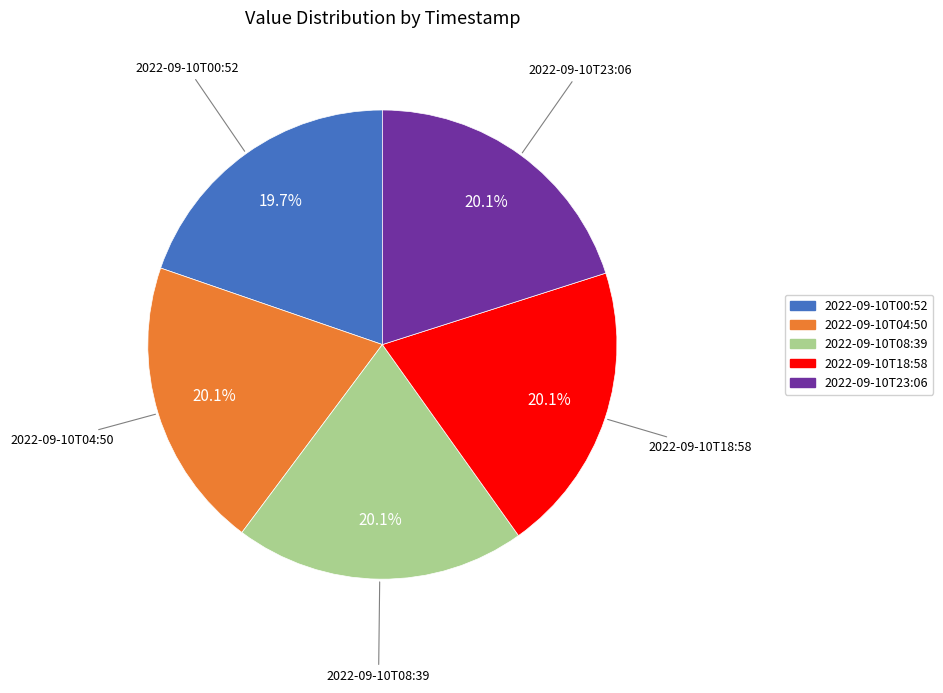

To the nearest percent, what percentage of the pie is 2022-09-10T04:50?

20%